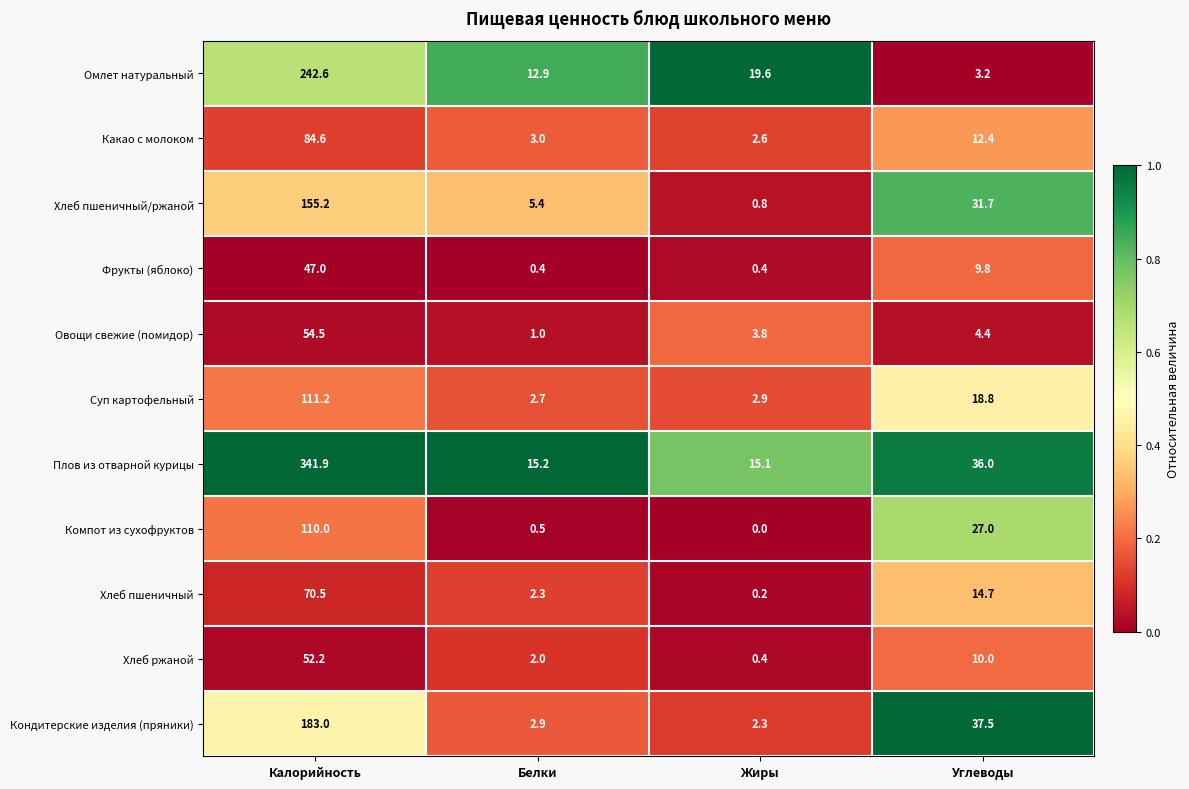

What is the total value across all series at Углеводы?

205.5